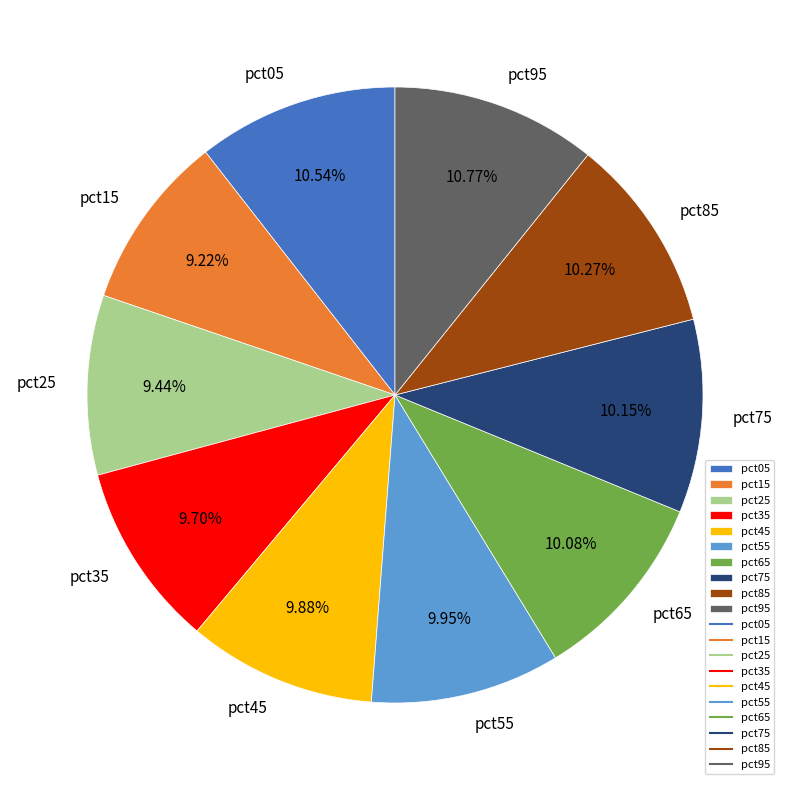

What is the total percentage of pct85 and pct05?

20.8%